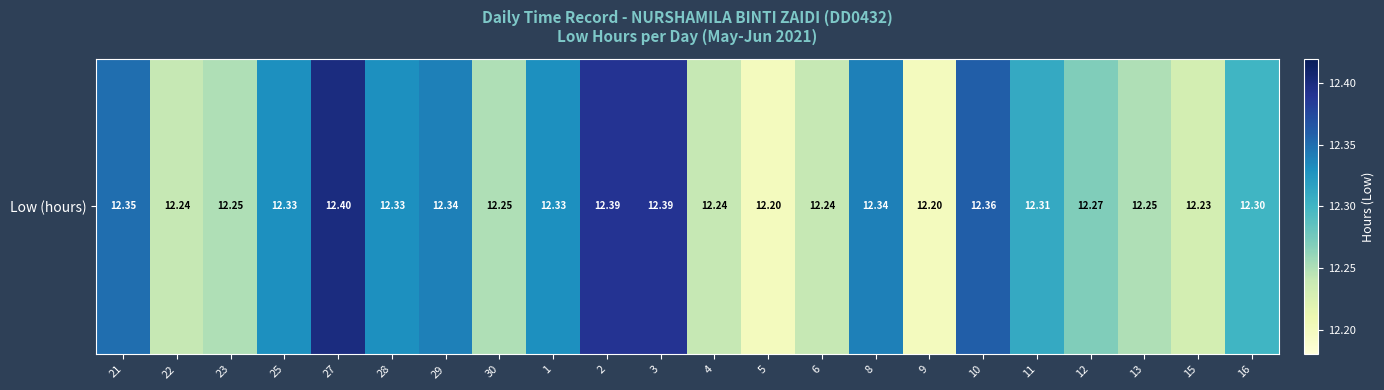

What is the difference between the maximum and minimum values?

0.2